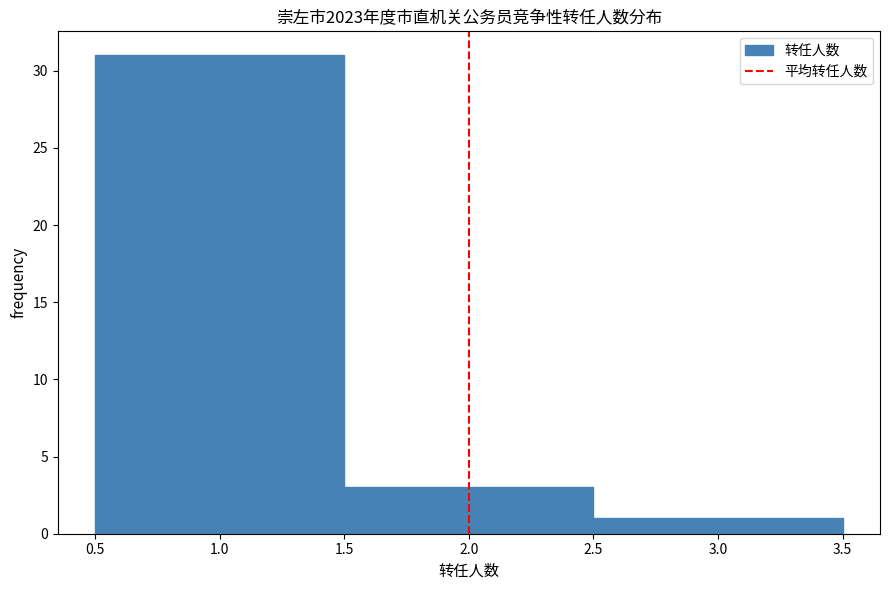

Reading left to right, transcribe this chart: for each bar, give the range it covers on the x-axis and its height. The values are not printed on the chart, so give them approximately, as read against the axis.

0.5 to 1.5: 31
1.5 to 2.5: 3
2.5 to 3.5: 1